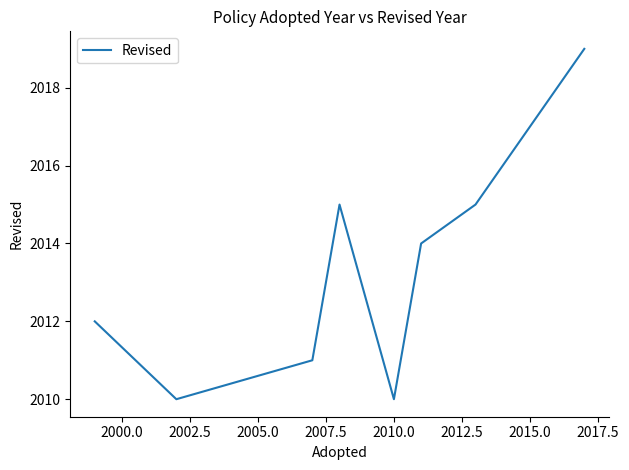

What is the difference between the maximum and second lowest values?

9